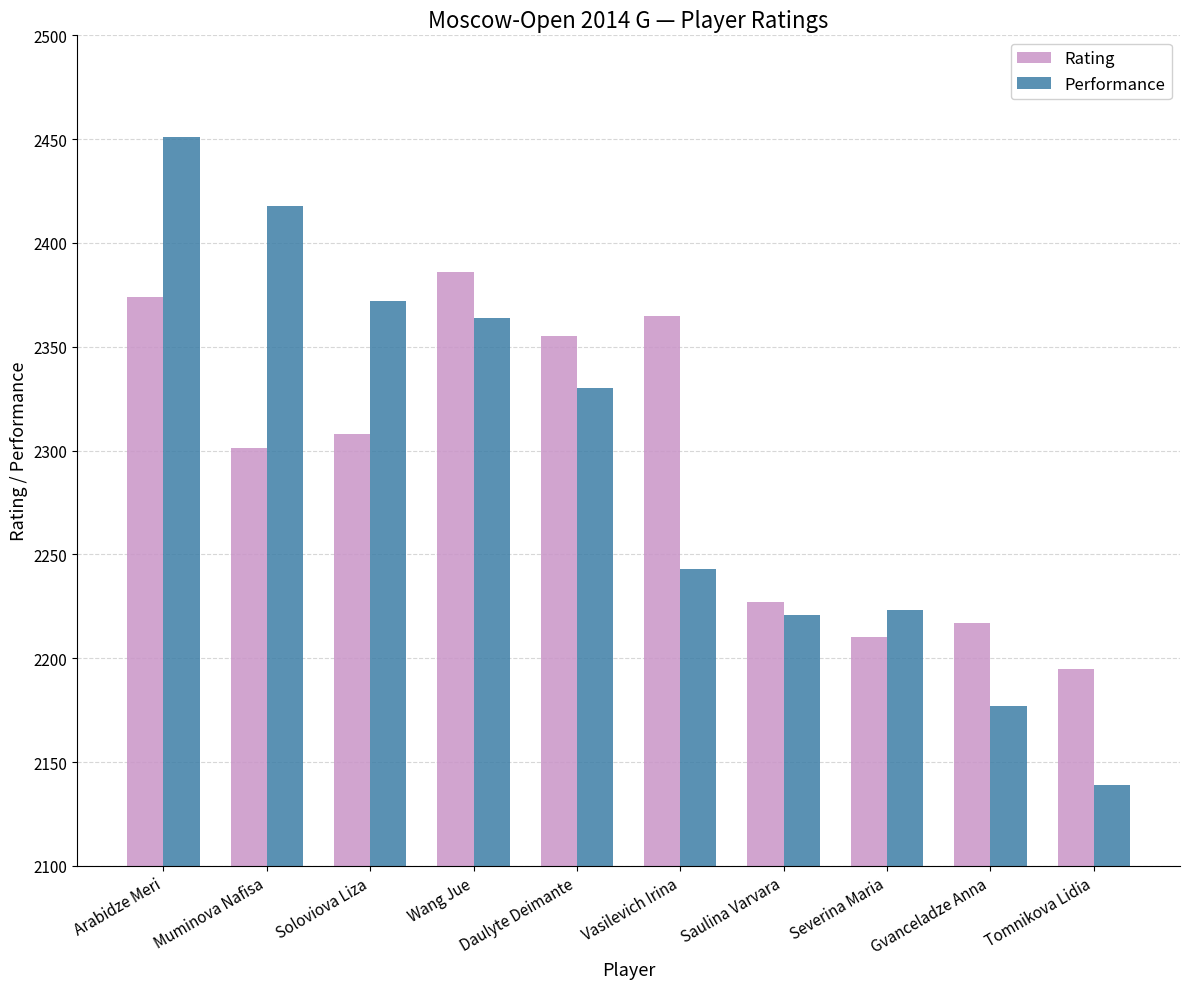

What are all the series names shown in the legend?

Rating, Performance